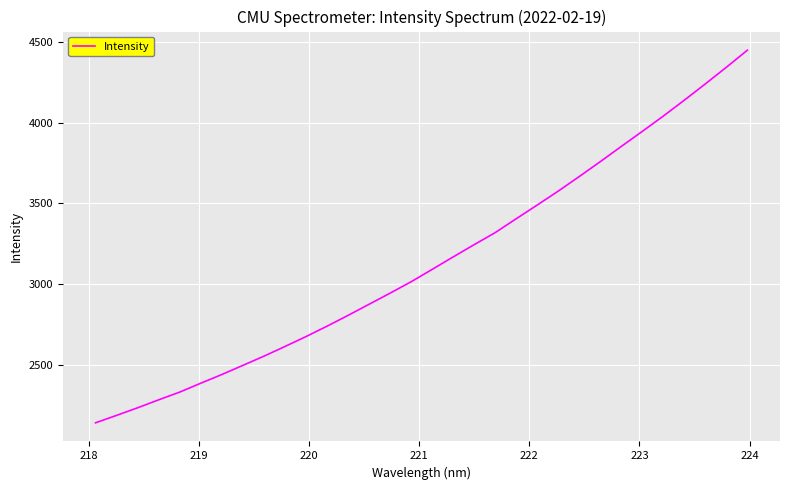

What is the minimum value shown in the chart?

2139.7